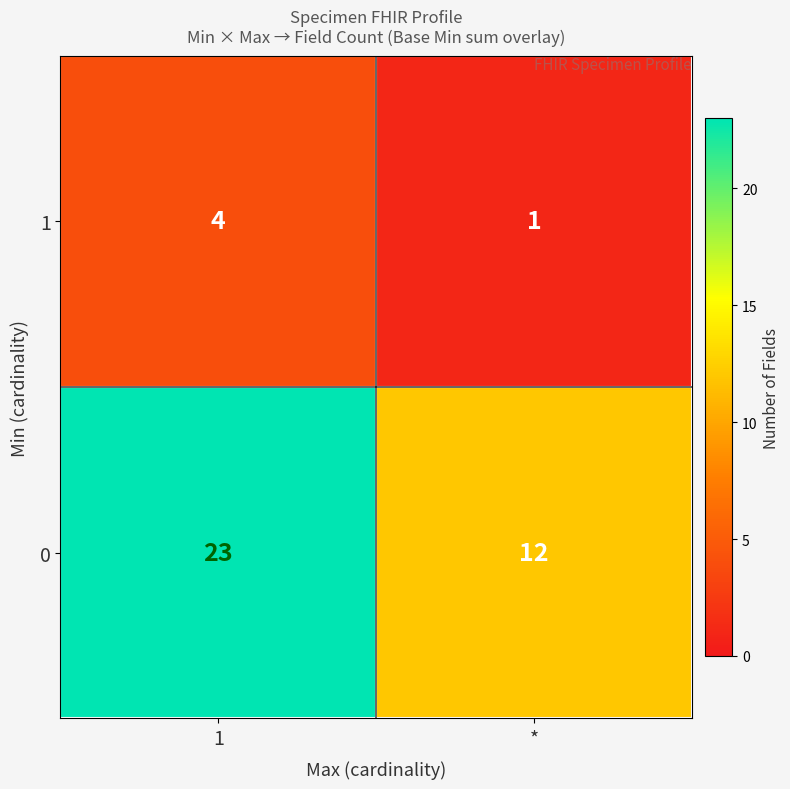

What is the sum of all 1 values?

5